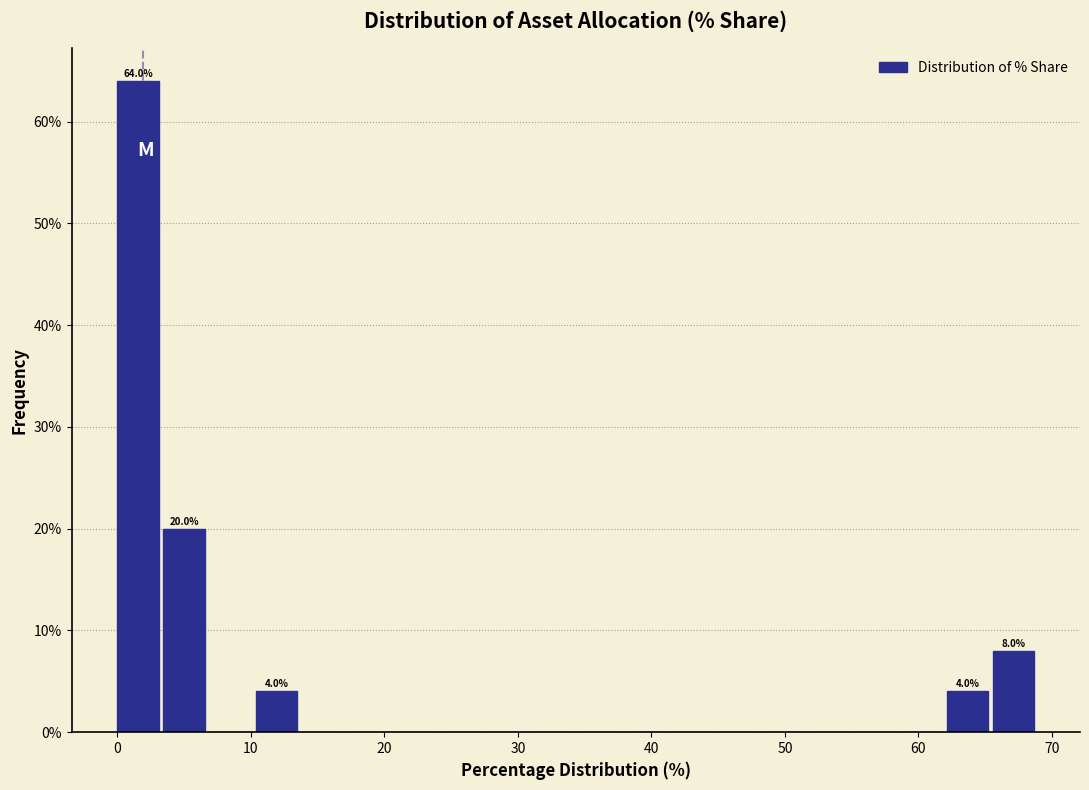

Around what value on the x-axis is the tallest bar? Give the approximate position of its centre, as read against the axis.

2